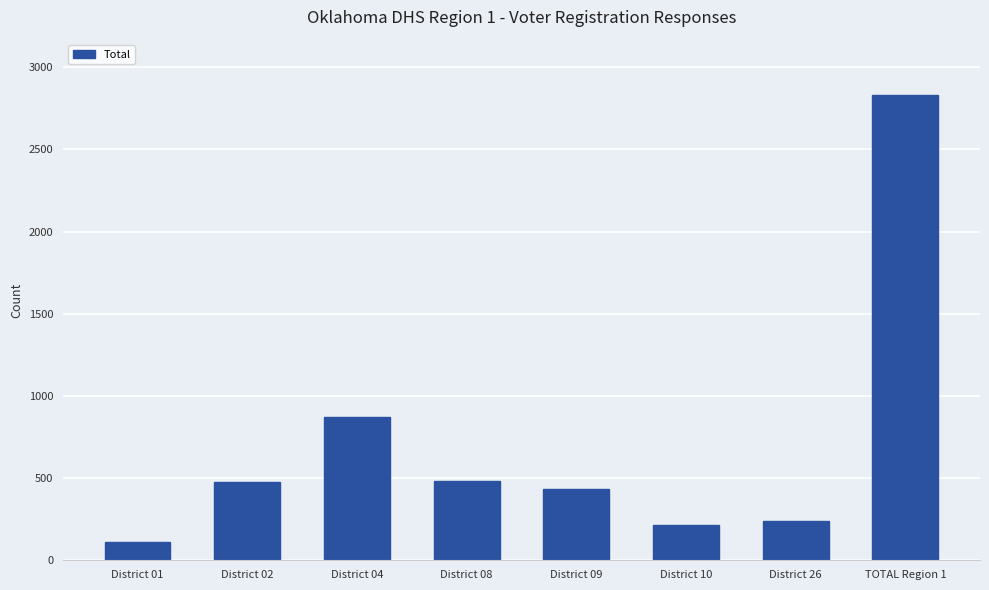

What is the change in value from District 10 to TOTAL Region 1?

+2613